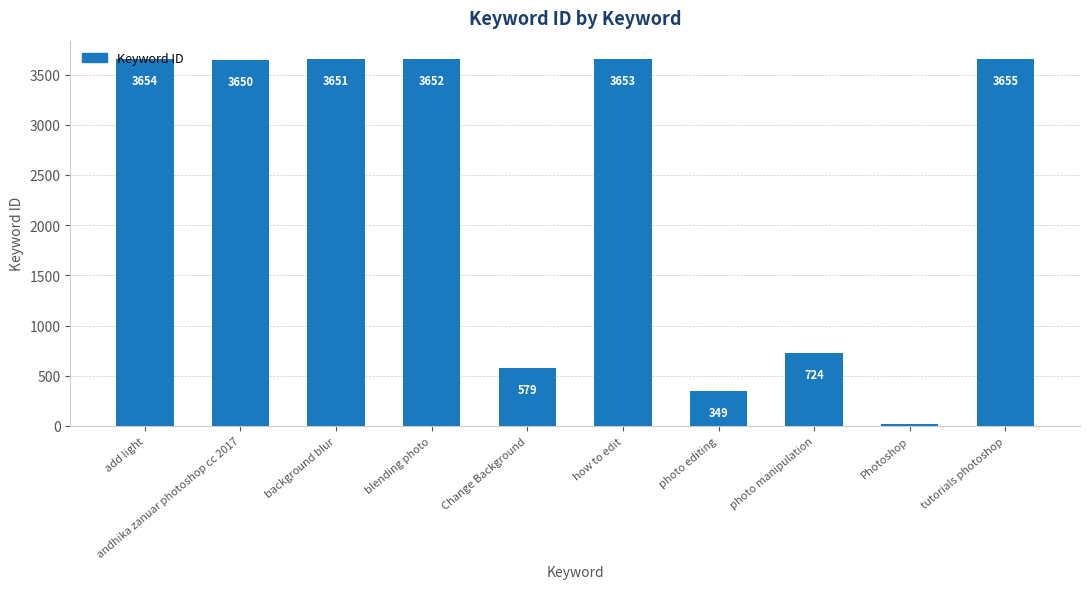

How many bars are there in total?

10